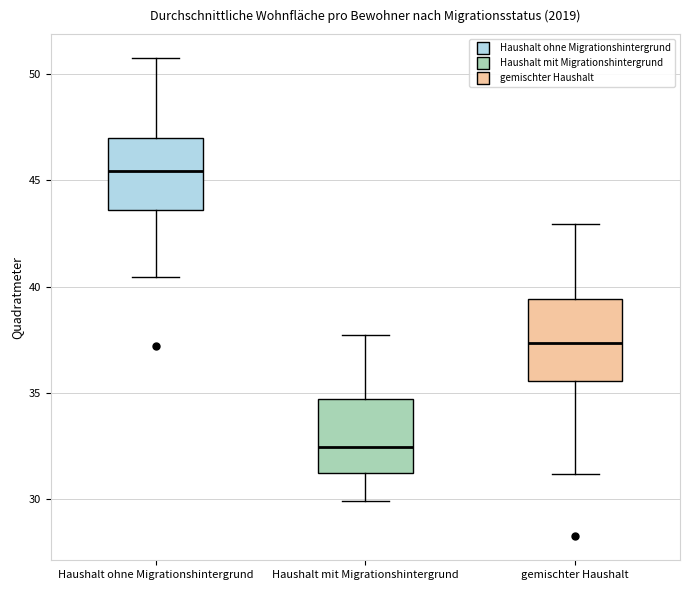

Reading left to right, read every box against the y-axis: the position of its median line, the range the box covers, and the ends of its whiskers. The values are not printed on the chart, so give them approximately, as read against the axis.

Haushalt ohne Migrationshintergrund: median 45.5, box 43.5 to 47.0, whiskers 40.5 to 50.5
Haushalt mit Migrationshintergrund: median 32.5, box 31.5 to 34.5, whiskers 30.0 to 37.5
gemischter Haushalt: median 37.5, box 35.5 to 39.5, whiskers 31.0 to 43.0